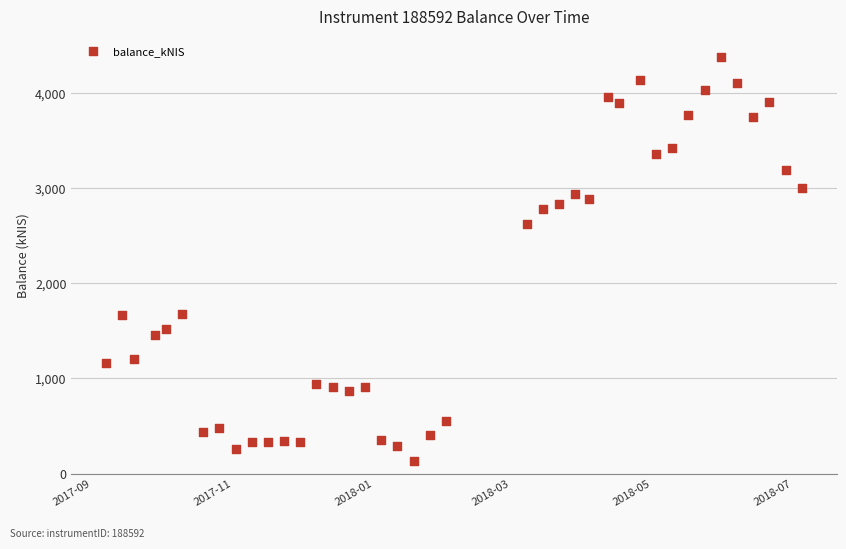

What is the range of Y values (max minus min)?

4243.4